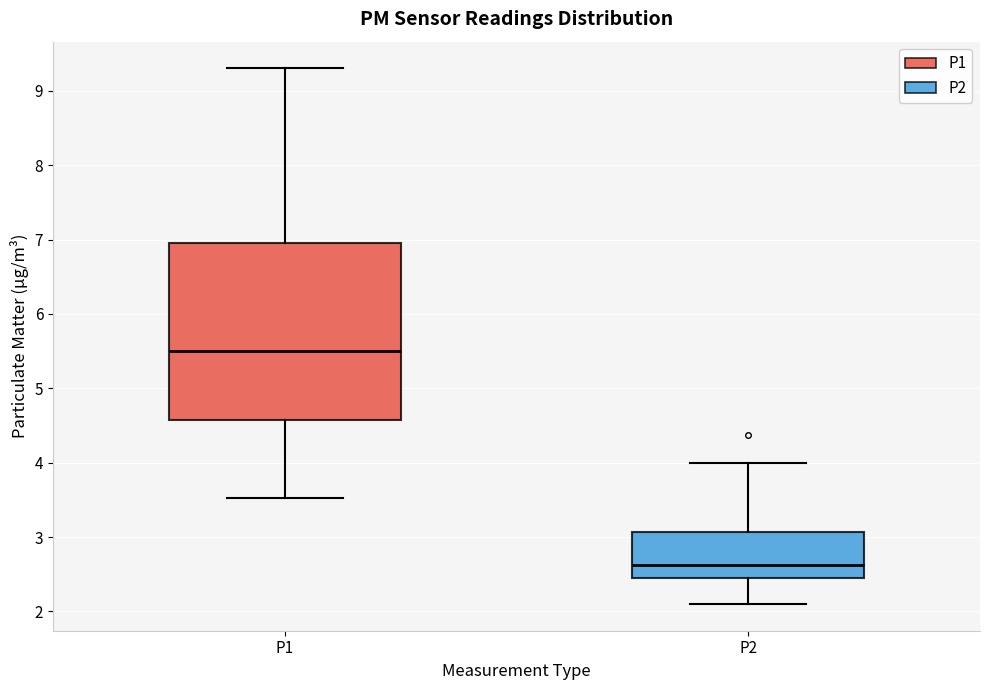

Which box is the tallest, from its lower edge to its upper edge?

P1